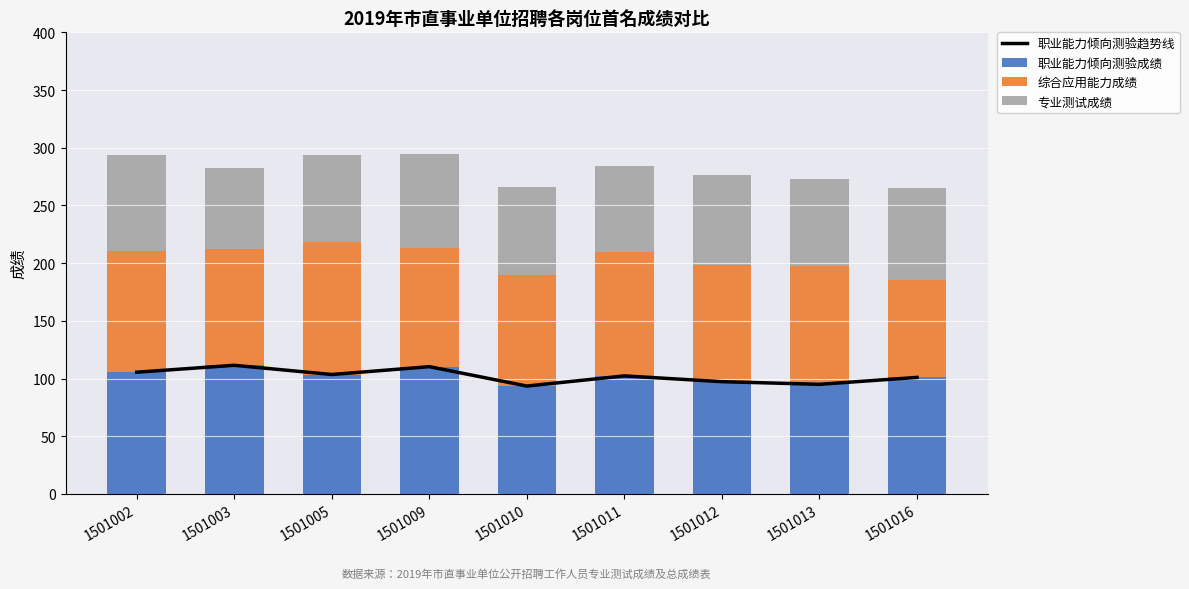

What is the value of the 专业测试成绩 bar at the 7th from the left?

77.9